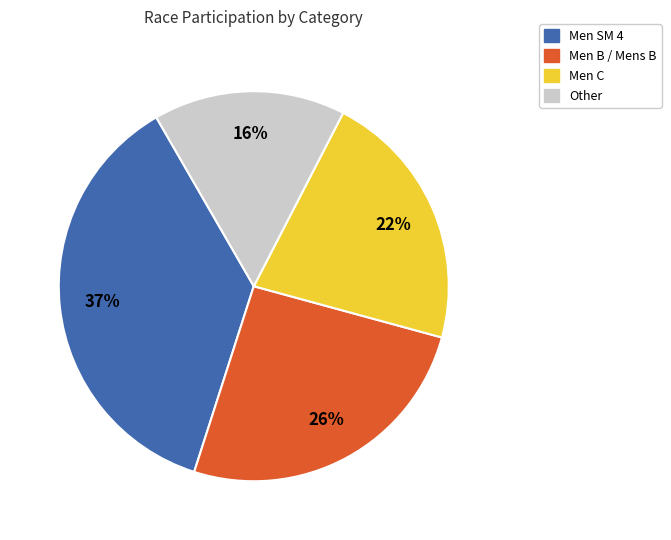

Which category has the biggest portion of the pie?

Men SM 4